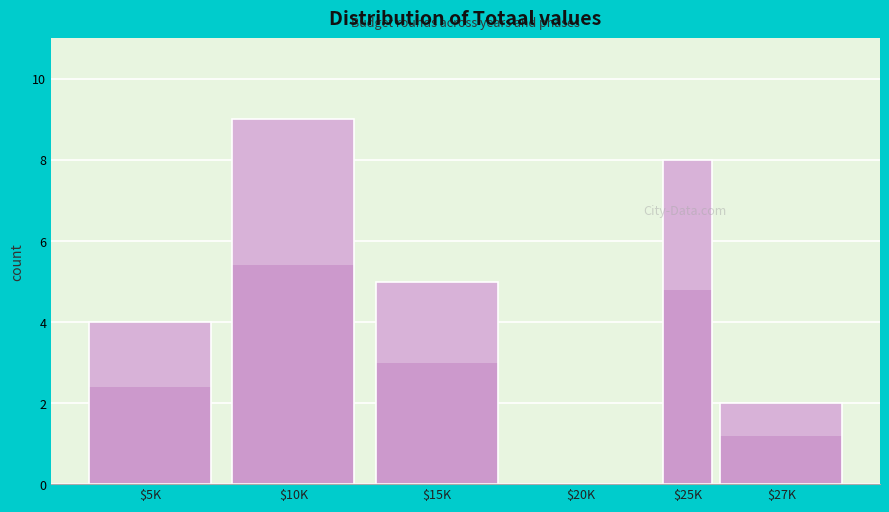

What is the maximum value shown in the chart?

9